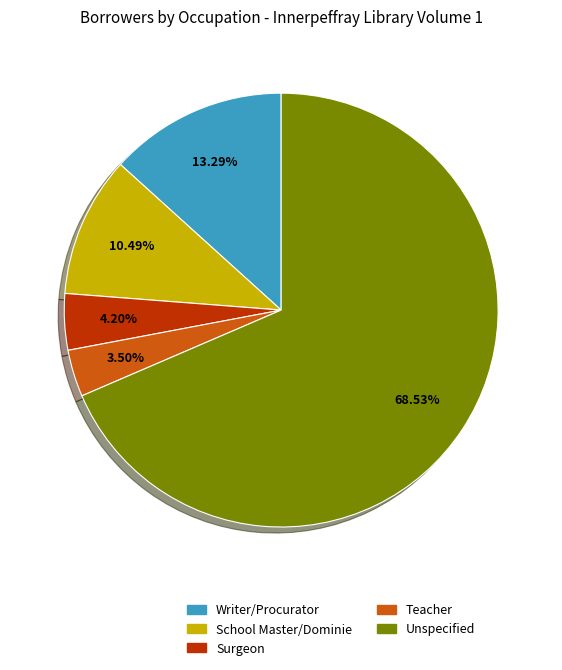

Which has a higher value, Teacher or School Master/Dominie?

School Master/Dominie